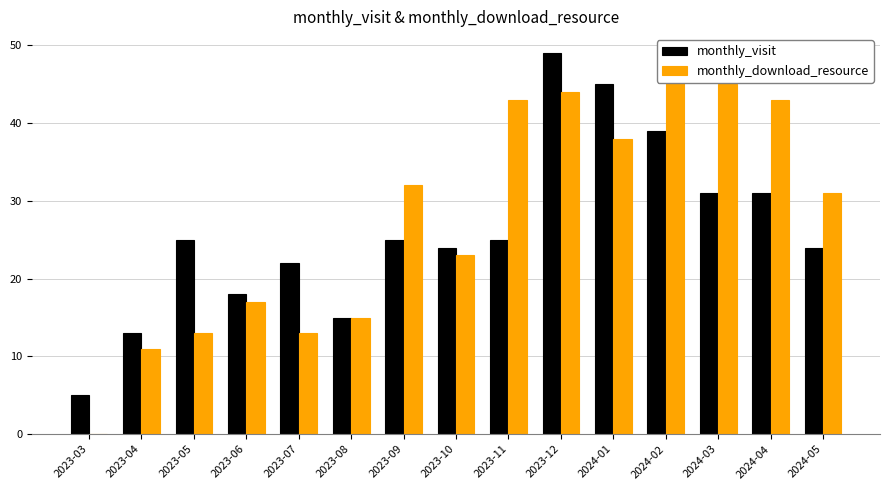

Where is monthly_visit nearest to the value 27?

2023-05